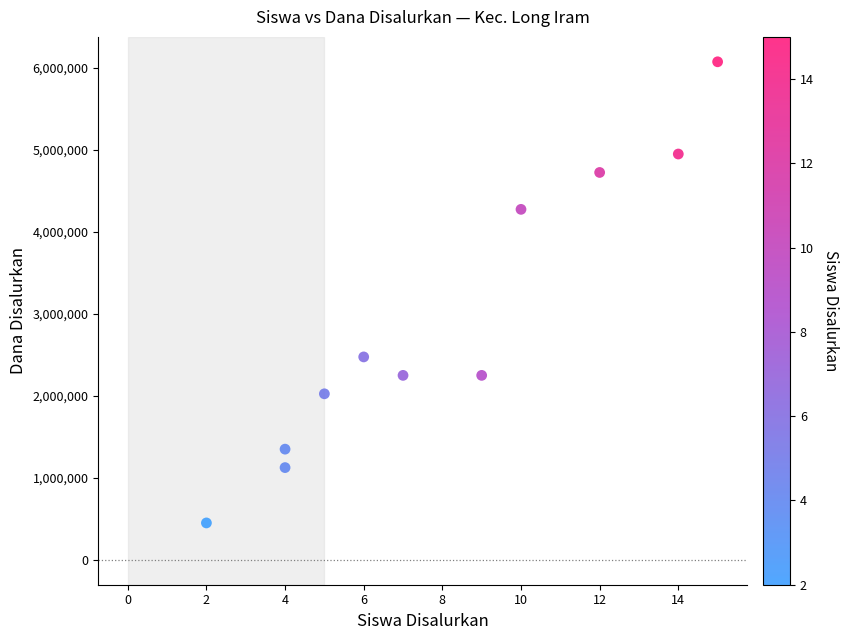

What Y value in the scatter plot is closest to 3262500?

2475000